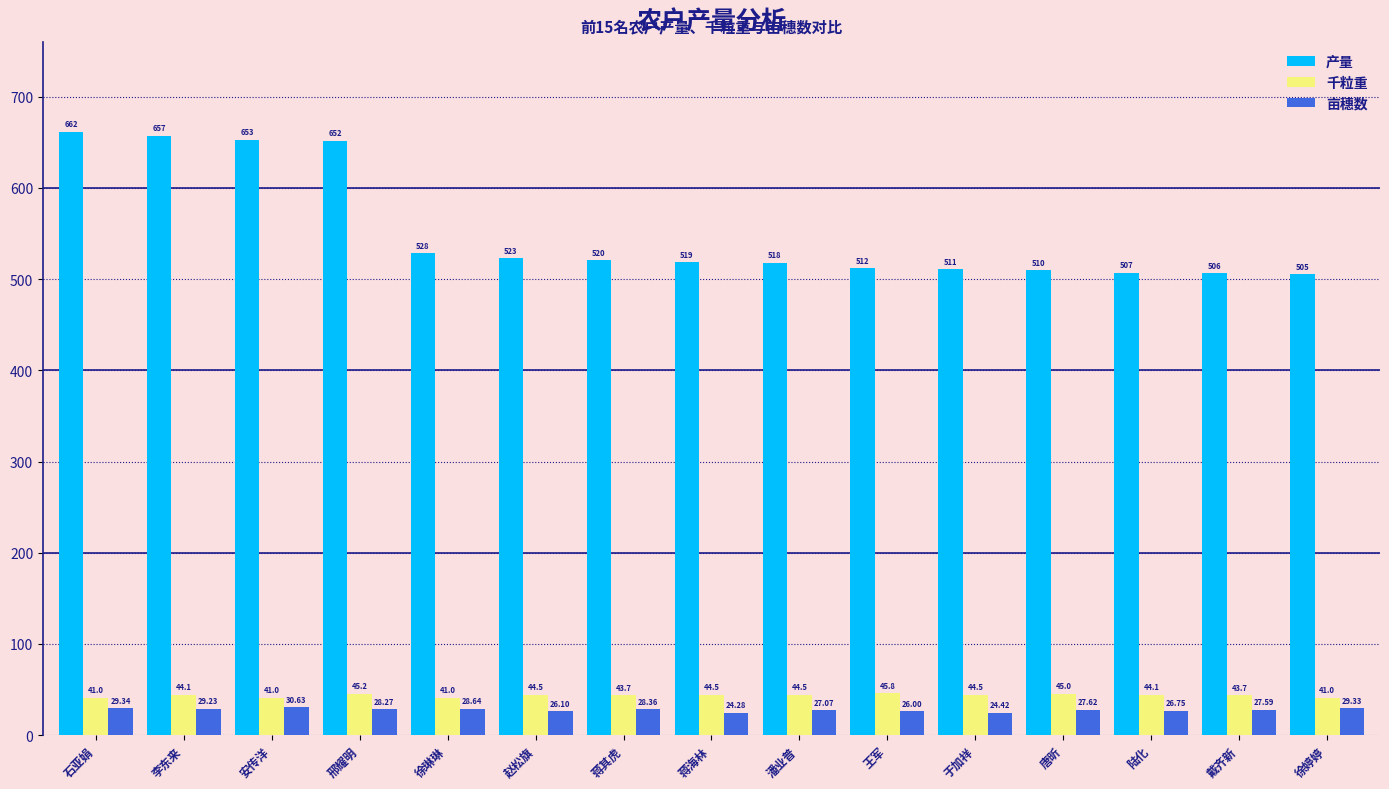

How many data points does each series have?

15